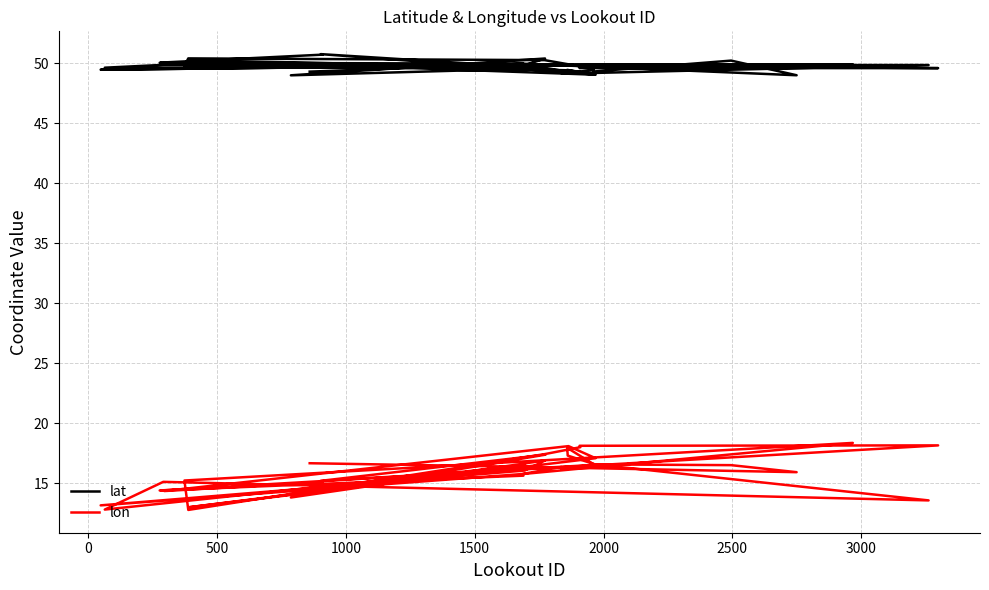

How many data points in lon are above 16?

22